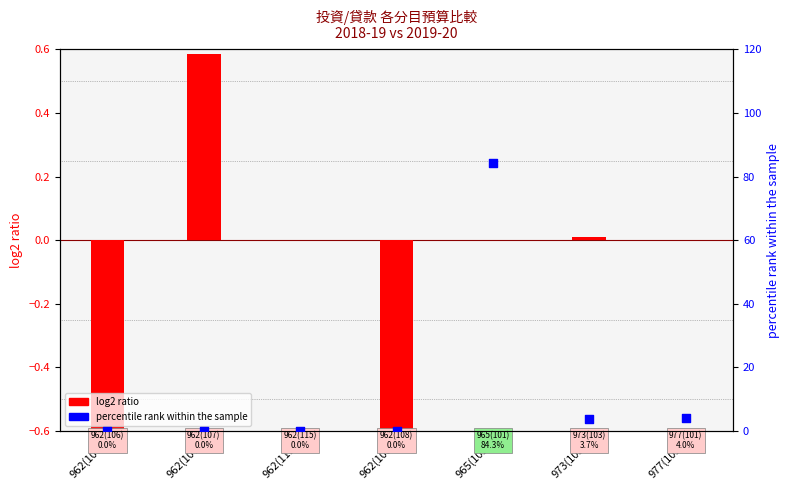

What is the total value across all series at 962(107)?

0.6